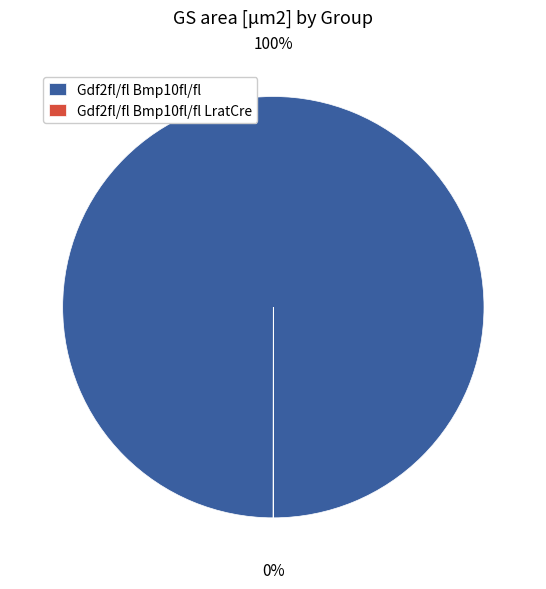

What is the largest slice in the pie chart?

Gdf2fl/fl Bmp10fl/fl